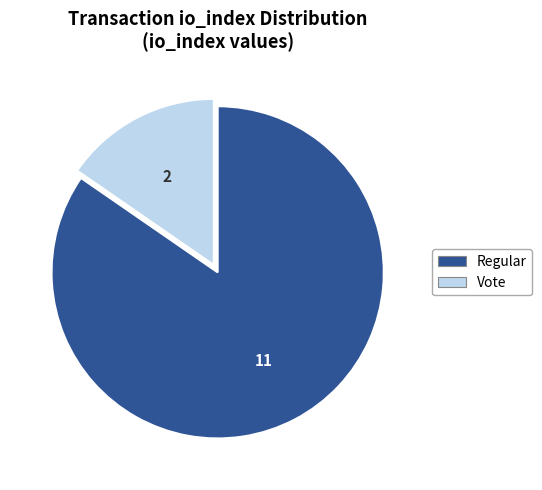

How many segments does this pie chart have?

2